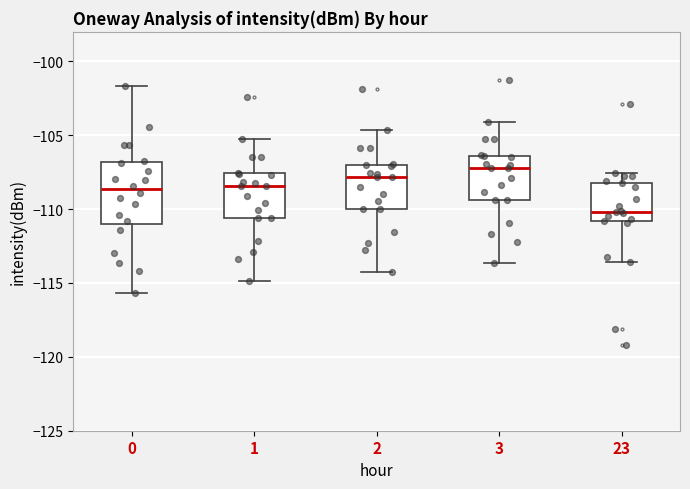

Reading left to right, transcribe this box plot: for each box, give where its median line is, the range the box spans, and where its two whiskers end, as read against the y-axis. The values are not printed on the chart, so give them approximately, as read against the axis.

0: median -108.5, box -111.0 to -107.0, whiskers -115.5 to -101.5
1: median -108.5, box -110.5 to -107.5, whiskers -115.0 to -105.5
2: median -108.0, box -110.0 to -107.0, whiskers -114.0 to -104.5
3: median -107.0, box -109.5 to -106.5, whiskers -113.5 to -104.0
23: median -110.0, box -111.0 to -108.0, whiskers -113.5 to -107.5